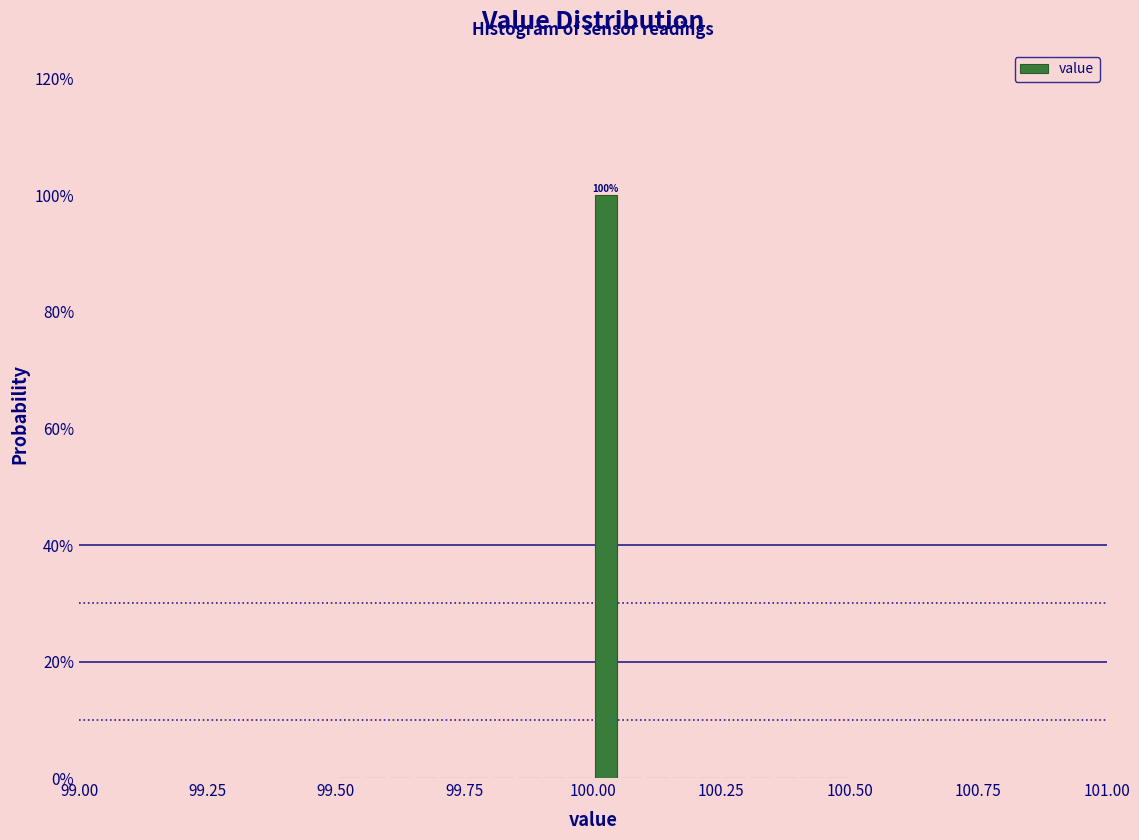

Around what value on the x-axis is the tallest bar? Give the approximate position of its centre, as read against the axis.

100.05